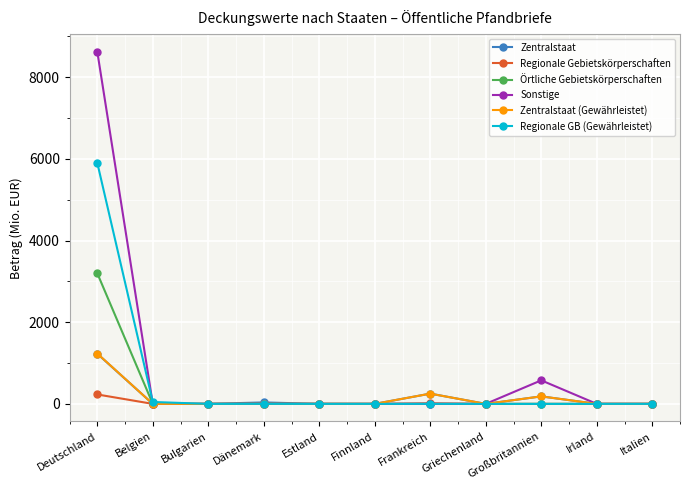

What is the sum of all Zentralstaat values?

1699.2